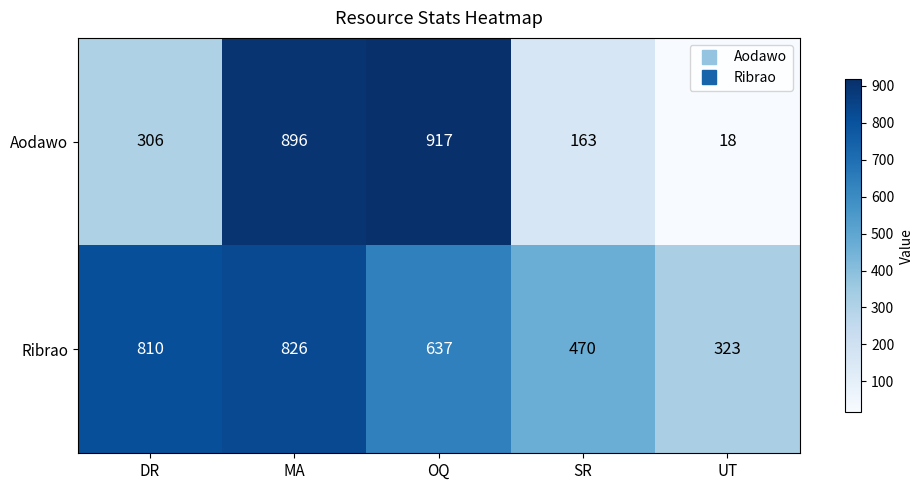

Reading right to left, transcribe all the data shown in this chart.

Aodawo: 18	163	917	896	306
Ribrao: 323	470	637	826	810